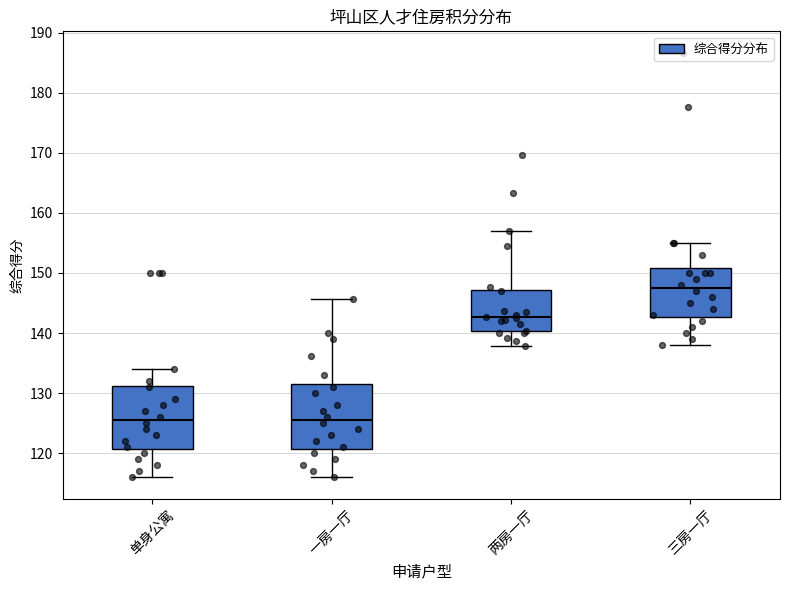

Reading left to right, transcribe this box plot: for each box, give where its median line is, the range the box spans, and where its two whiskers end, as read against the y-axis. The values are not printed on the chart, so give them approximately, as read against the axis.

单身公寓: median 126, box 121 to 131, whiskers 116 to 134
一房一厅: median 126, box 121 to 132, whiskers 116 to 146
两房一厅: median 143, box 140 to 147, whiskers 138 to 157
三房一厅: median 148, box 143 to 151, whiskers 138 to 155